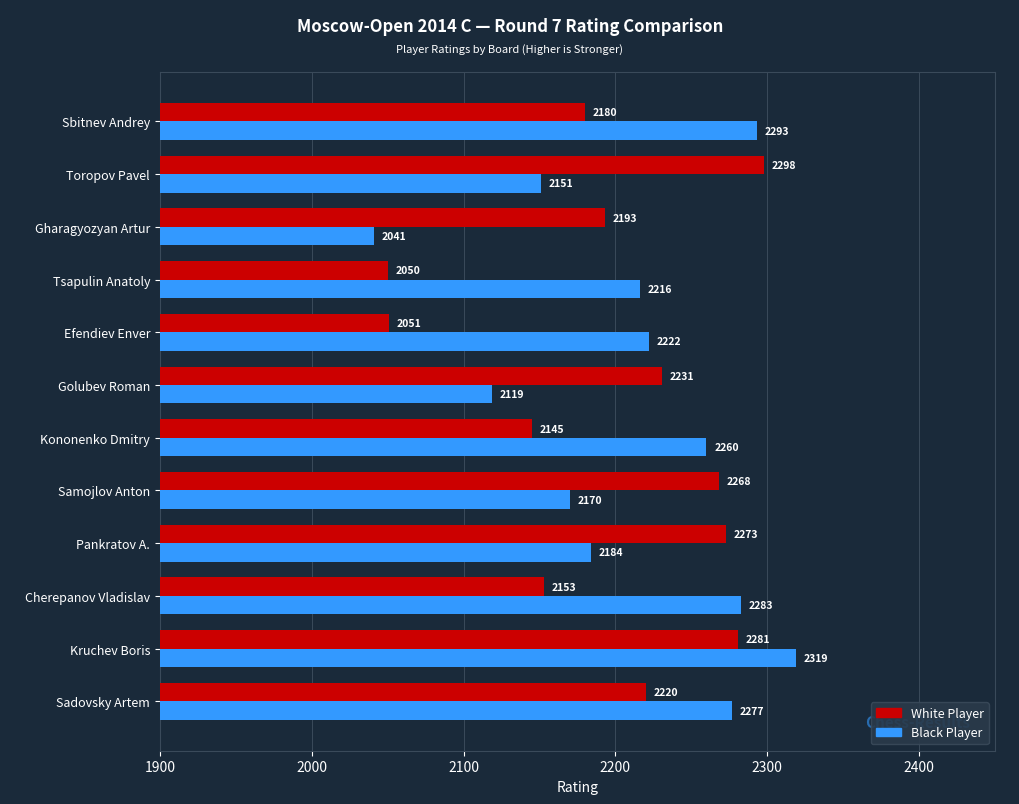

At how many categories does at least one series exceed 2272?

6